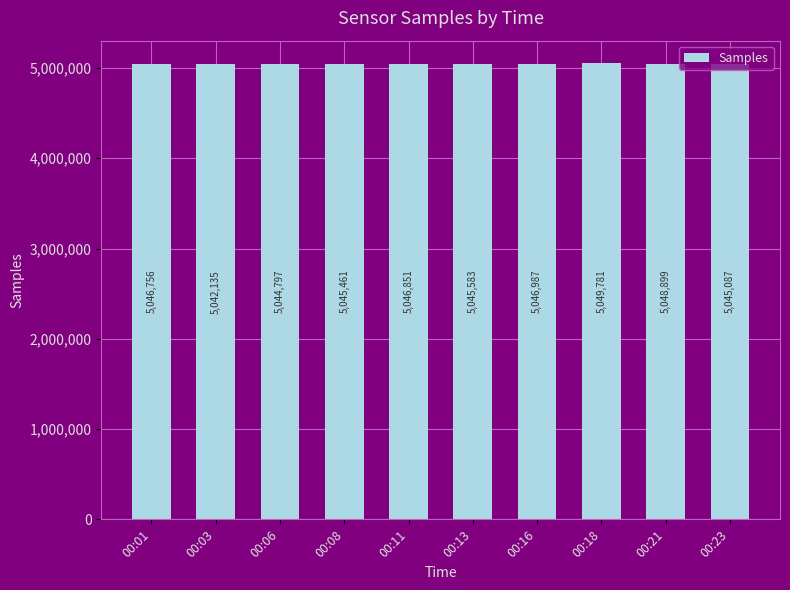

What is the change in value from 00:08 to 00:11?

+1390